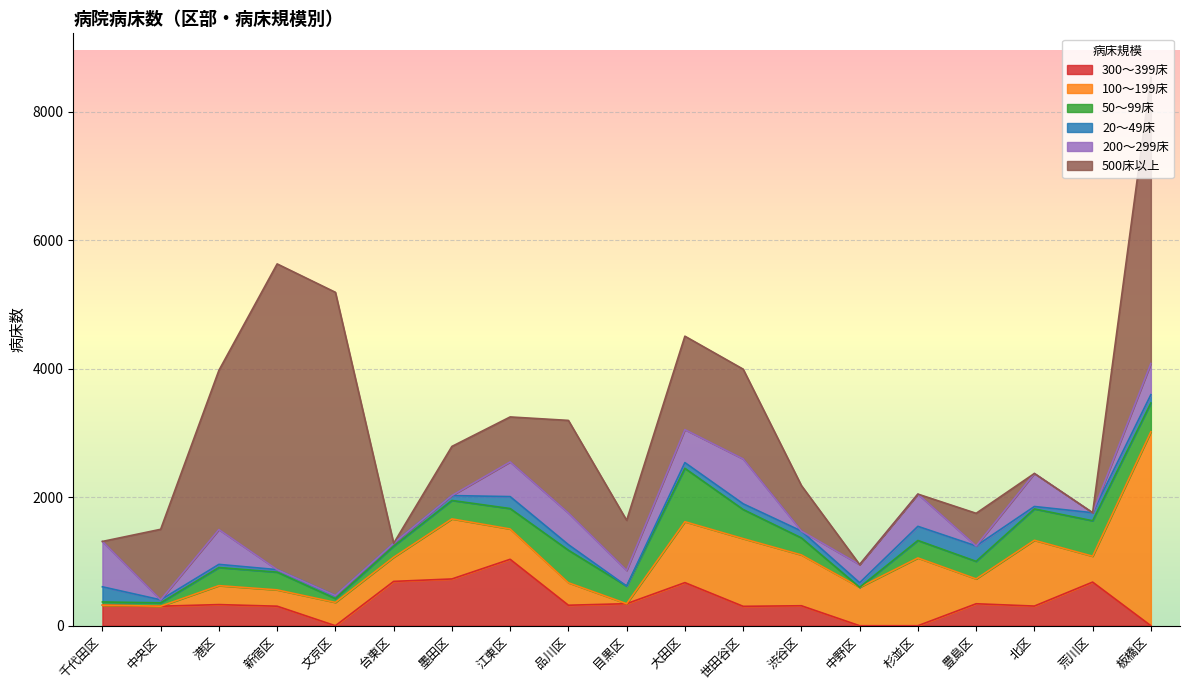

How many values in the 200～299床 series exceed 283?

9